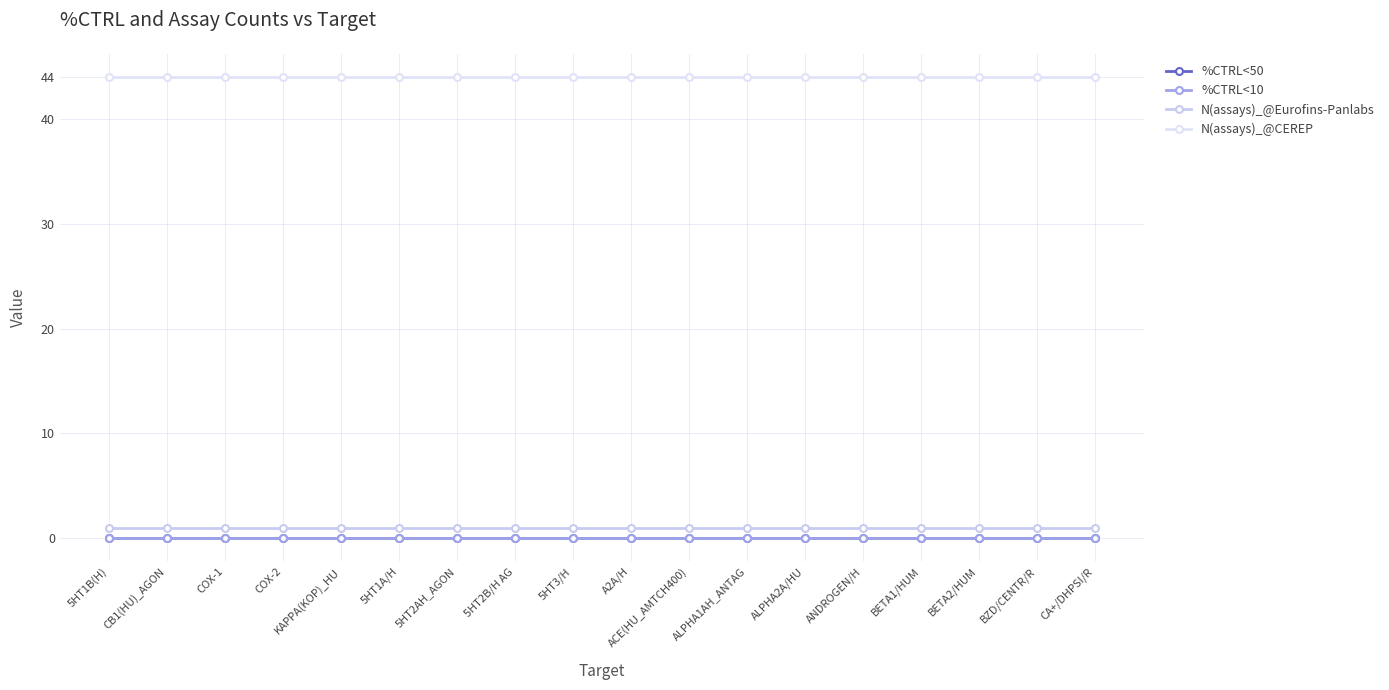

Reading left to right, what are all the values shown in this chart?

%CTRL<50: 5HT1B(H)=0	CB1(HU)_AGON=0	COX-1=0	COX-2=0	KAPPA(KOP)_HU=0	5HT1A/H=0	5HT2AH_AGON=0	5HT2B/H AG=0	5HT3/H=0	A2A/H=0	ACE(HU_AMTCH400)=0	ALPHA1AH_ANTAG=0	ALPHA2A/HU=0	ANDROGEN/H=0	BETA1/HUM=0	BETA2/HUM=0	BZD/CENTR/R=0	CA+/DHPSI/R=0
%CTRL<10: 5HT1B(H)=0	CB1(HU)_AGON=0	COX-1=0	COX-2=0	KAPPA(KOP)_HU=0	5HT1A/H=0	5HT2AH_AGON=0	5HT2B/H AG=0	5HT3/H=0	A2A/H=0	ACE(HU_AMTCH400)=0	ALPHA1AH_ANTAG=0	ALPHA2A/HU=0	ANDROGEN/H=0	BETA1/HUM=0	BETA2/HUM=0	BZD/CENTR/R=0	CA+/DHPSI/R=0
N(assays)_@Eurofins-Panlabs: 5HT1B(H)=1	CB1(HU)_AGON=1	COX-1=1	COX-2=1	KAPPA(KOP)_HU=1	5HT1A/H=1	5HT2AH_AGON=1	5HT2B/H AG=1	5HT3/H=1	A2A/H=1	ACE(HU_AMTCH400)=1	ALPHA1AH_ANTAG=1	ALPHA2A/HU=1	ANDROGEN/H=1	BETA1/HUM=1	BETA2/HUM=1	BZD/CENTR/R=1	CA+/DHPSI/R=1
N(assays)_@CEREP: 5HT1B(H)=44	CB1(HU)_AGON=44	COX-1=44	COX-2=44	KAPPA(KOP)_HU=44	5HT1A/H=44	5HT2AH_AGON=44	5HT2B/H AG=44	5HT3/H=44	A2A/H=44	ACE(HU_AMTCH400)=44	ALPHA1AH_ANTAG=44	ALPHA2A/HU=44	ANDROGEN/H=44	BETA1/HUM=44	BETA2/HUM=44	BZD/CENTR/R=44	CA+/DHPSI/R=44